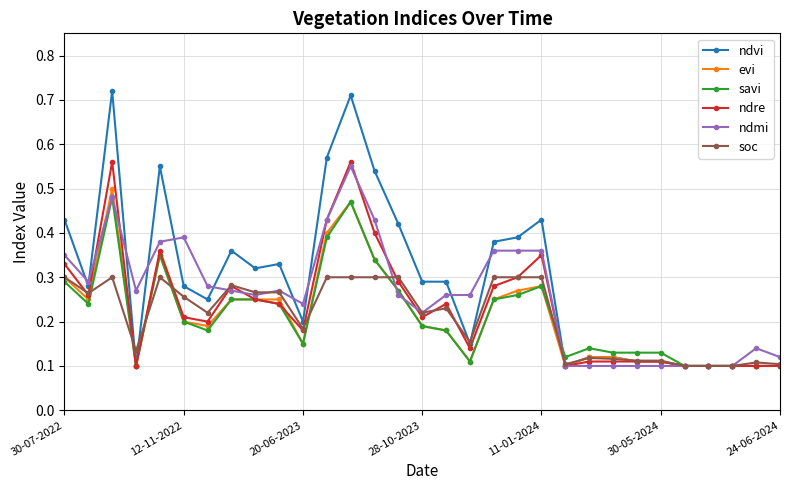

What is the sum of all ndvi values?

9.1